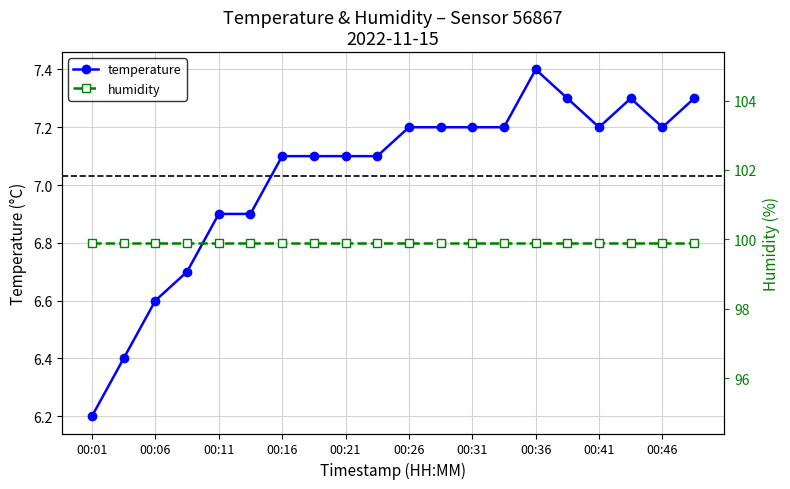

At which label does temperature reach its minimum?

00:01